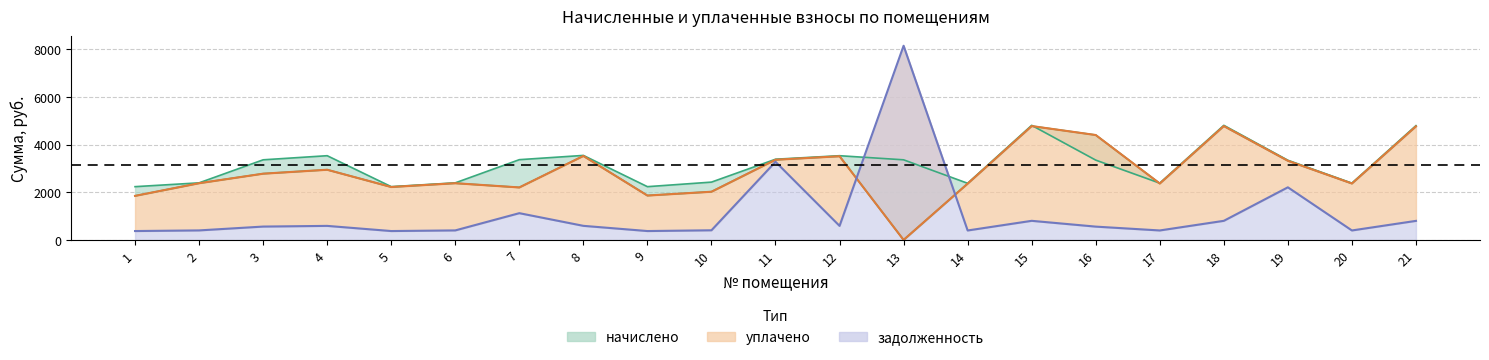

Between 11 and 7, which is larger?

11